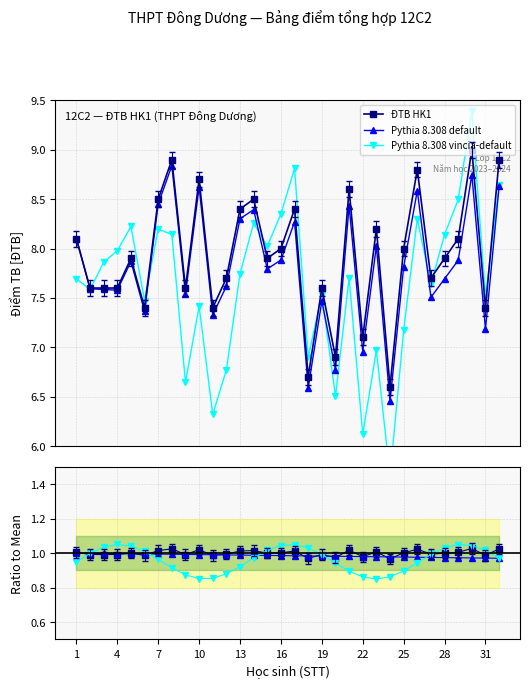

What is the value of the Pythia 8.308 default point at the 12th from the left?

1.0